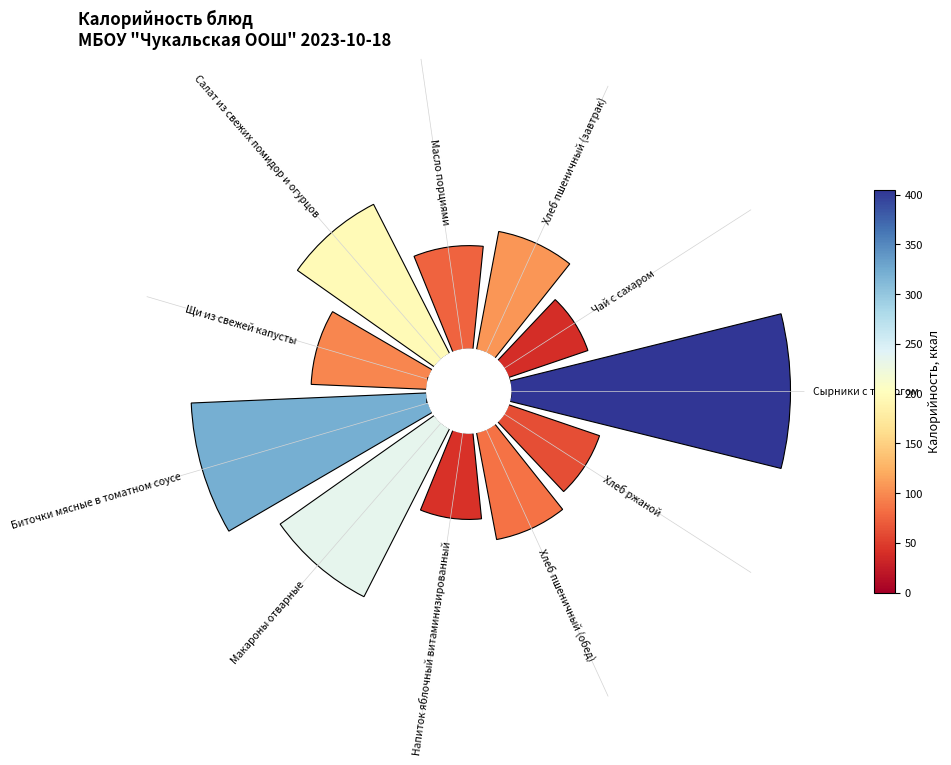

Is there a majority slice in this chart?

No